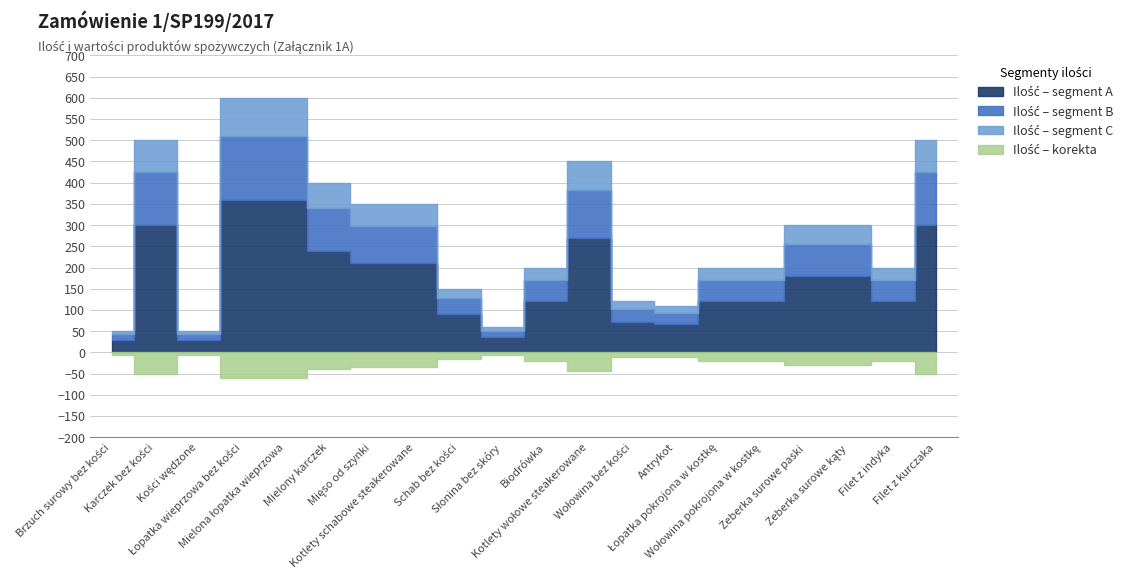

At which category is the sum across all series the highest?

Łopatka wieprzowa bez kości